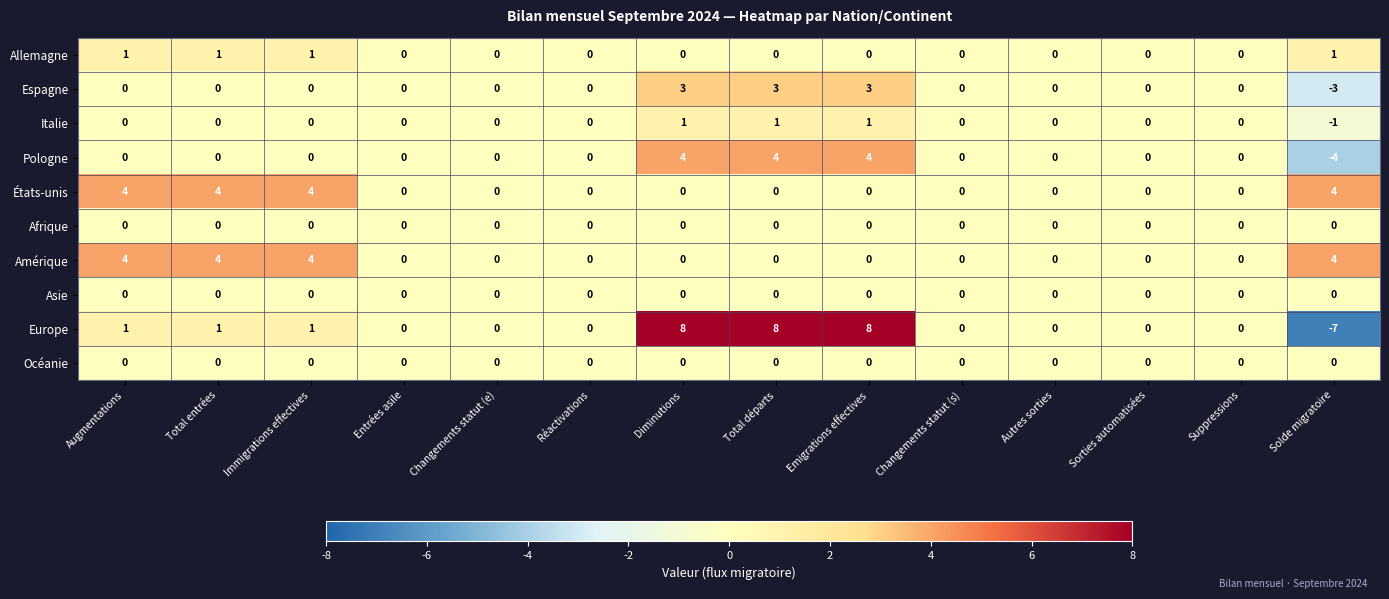

The Amérique series shows 5 at Augmentations. True or false?

False